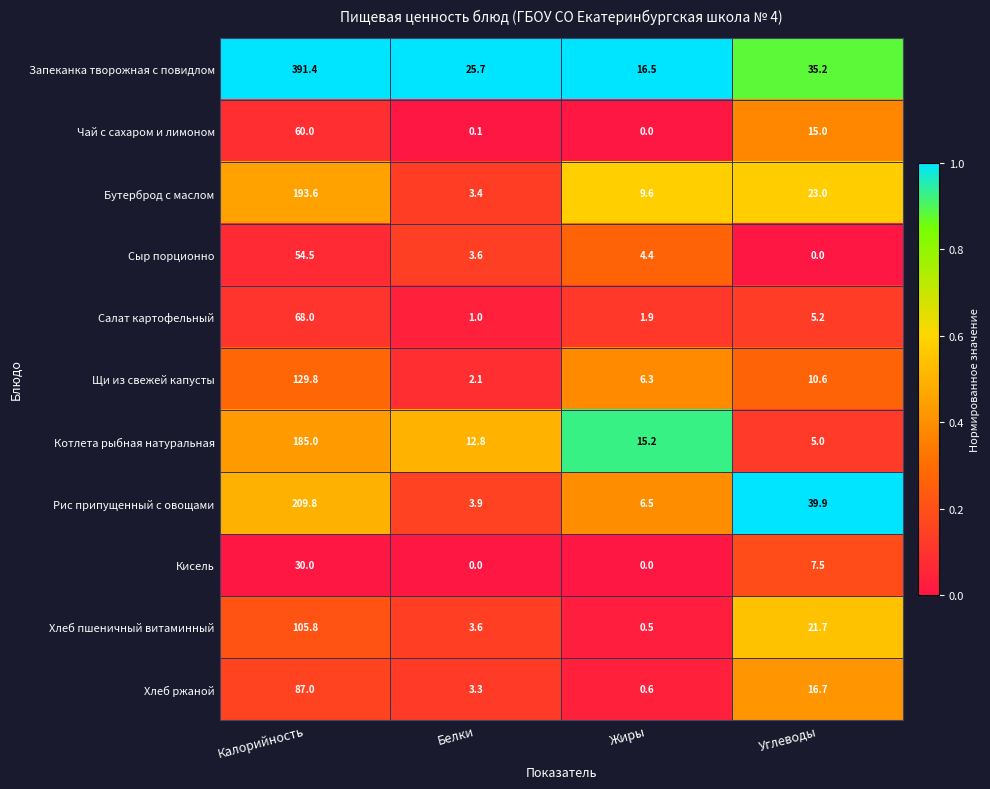

What is the difference between the second highest and second lowest values in the Кисель series?

7.5